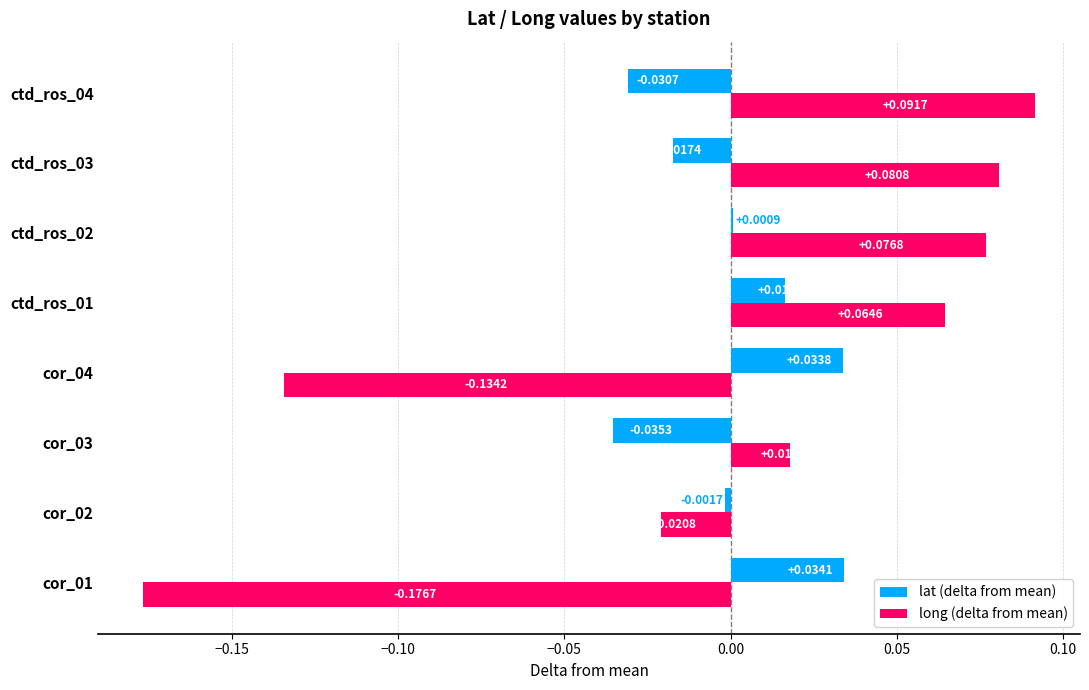

At which category is the sum across all series the highest?

ctd_ros_01